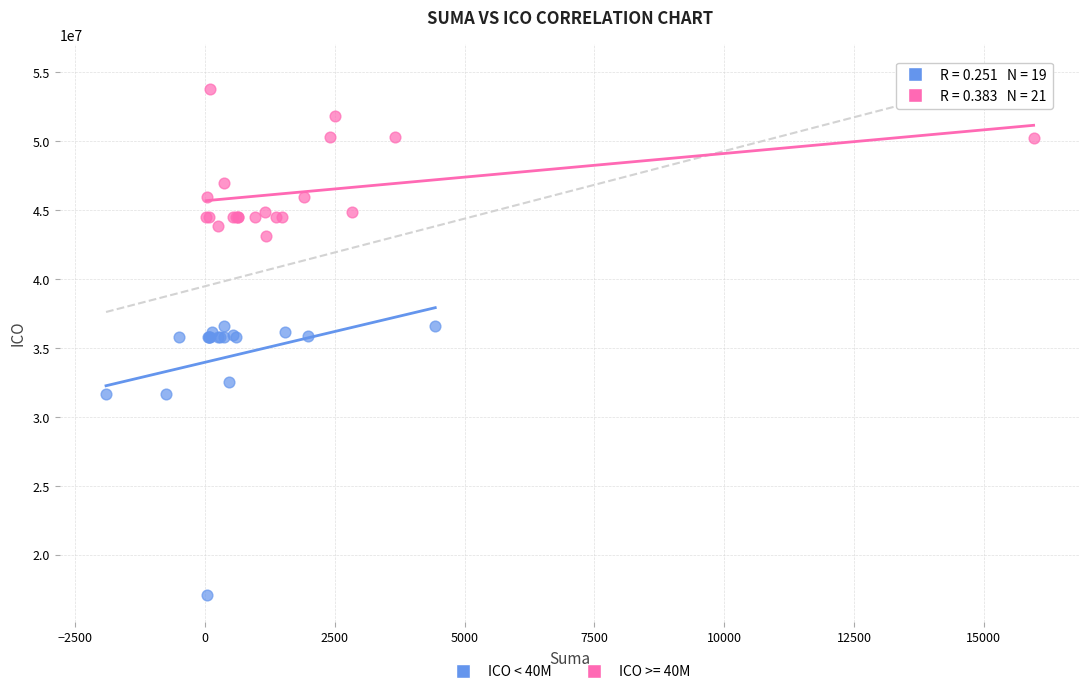

Which series has the widest spread of Y values?

ICO < 40M